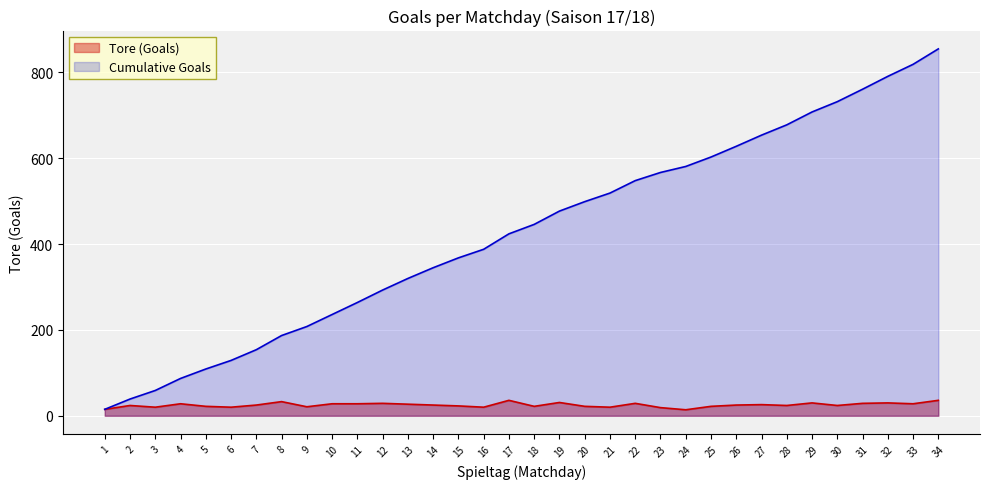

In Tore (Goals), how many points are higher than both neighbors (excluding endpoints)?

10